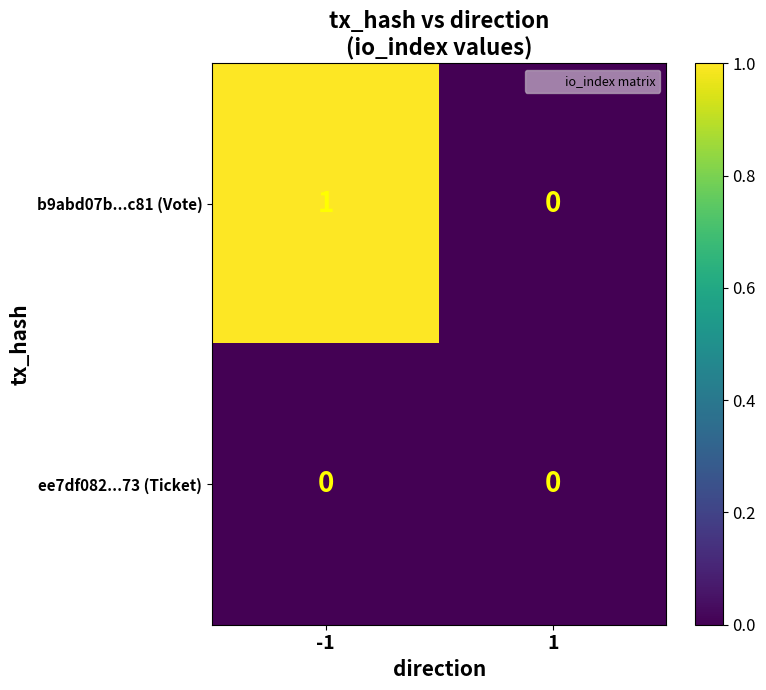

List the series in order of their overall mean, lowest first.

ee7df082...73 (Ticket), b9abd07b...c81 (Vote)